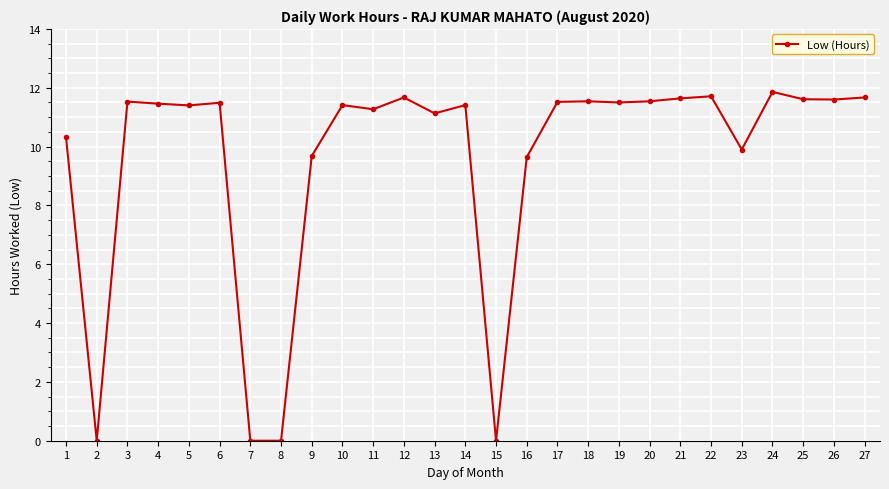

The chart shows a value of 11.5 at 6. True or false?

True